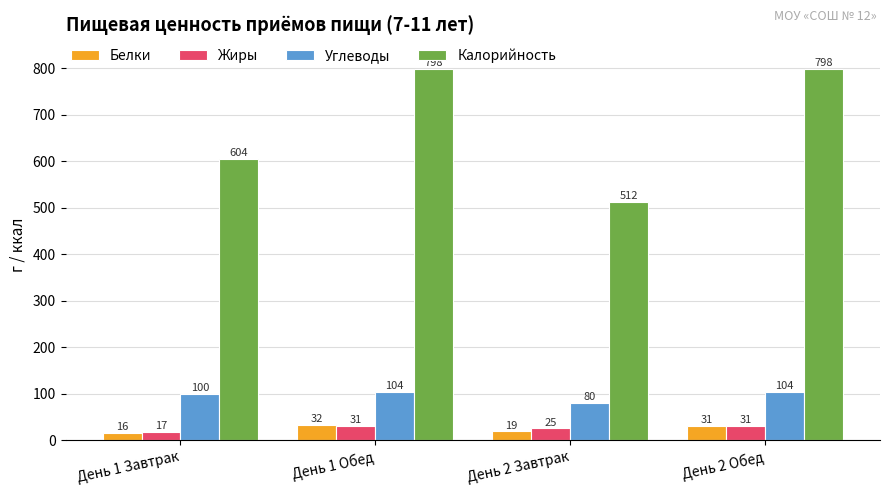

What is the label of the 3rd bar from the left?

День 2 Завтрак